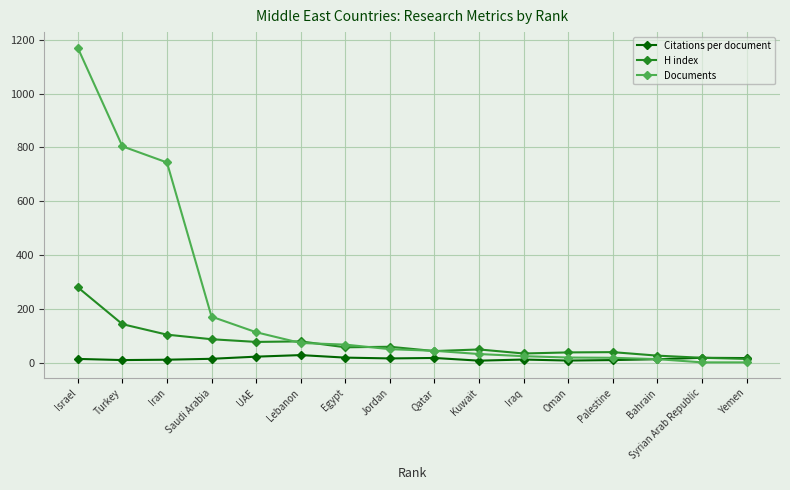

What is the spread (max minus min) of values at Turkey?

794.5